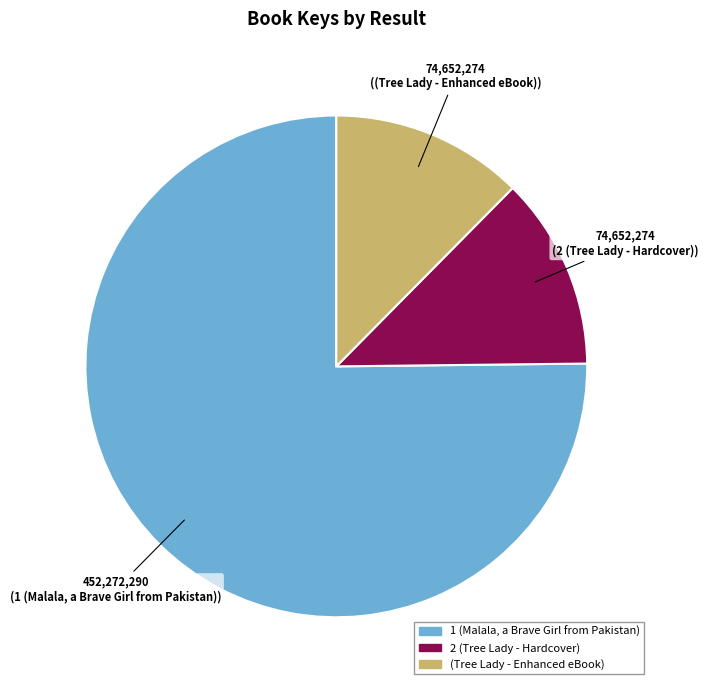

Do (Tree Lady - Enhanced eBook) and 1 (Malala, a Brave Girl from Pakistan) together represent more than half of the pie?

Yes